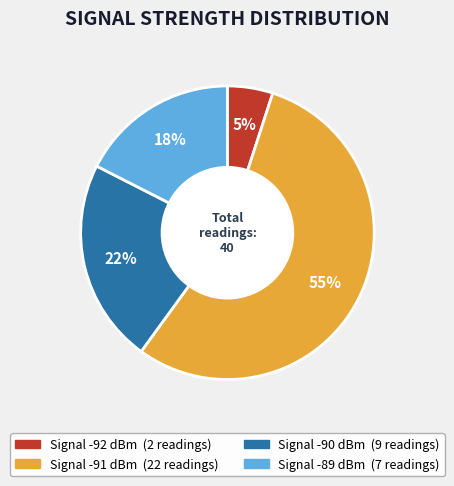

To the nearest percent, what is the average slice percentage?

25%